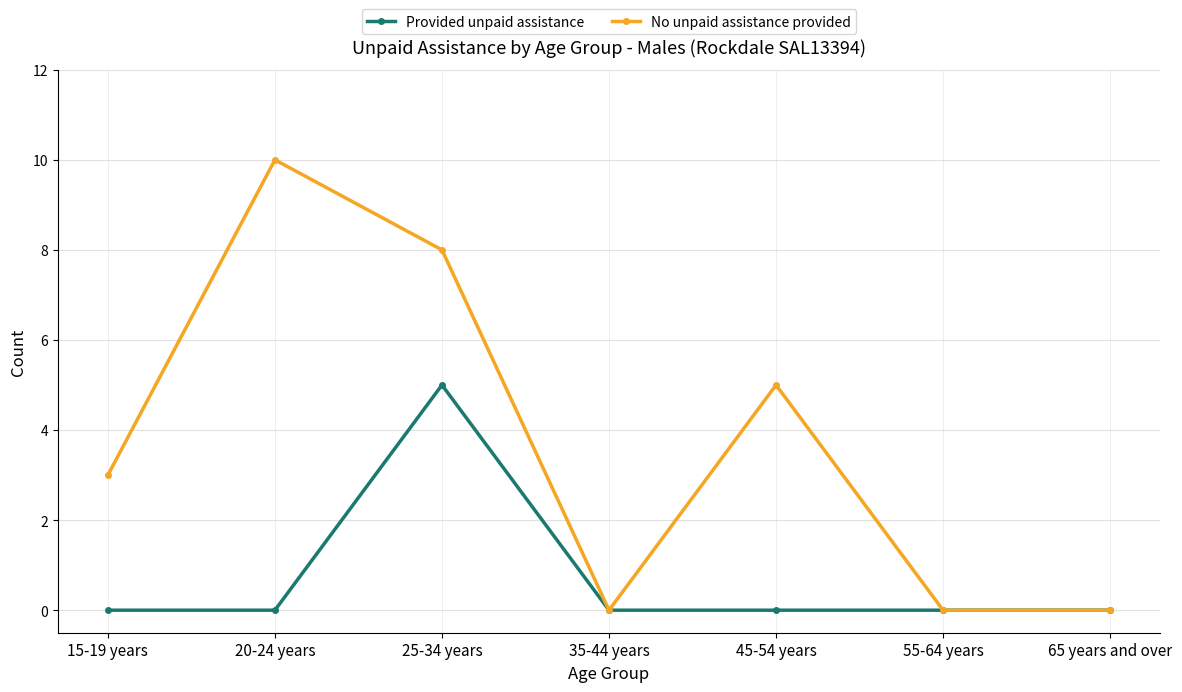

Which category has the highest value across all series?

20-24 years